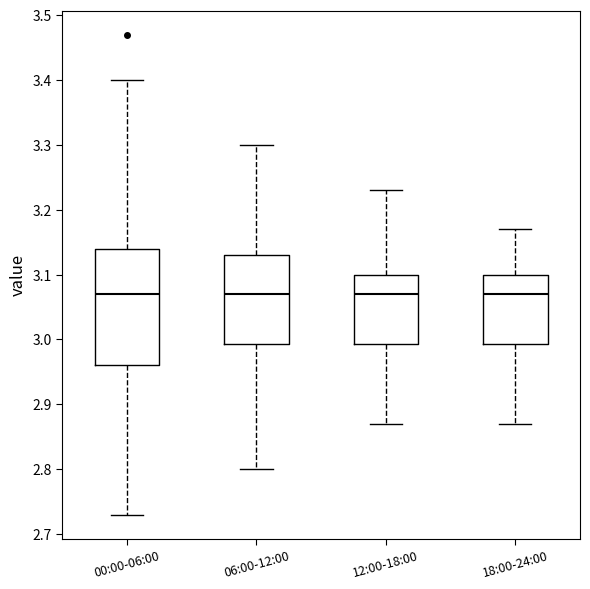

Which box is the tallest, from its lower edge to its upper edge?

00:00-06:00